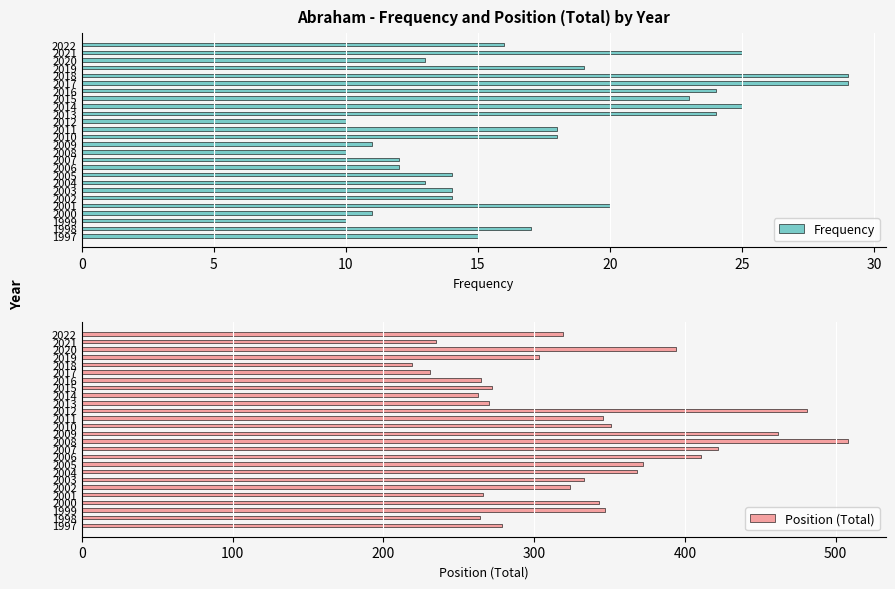

What is the highest value of the Frequency series?

29